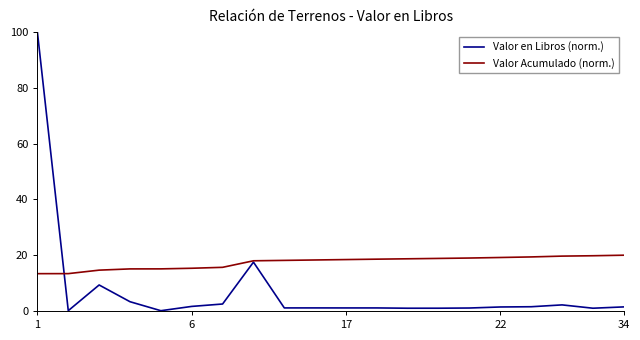

Which series has the largest range (max minus min)?

Valor en Libros (norm.)